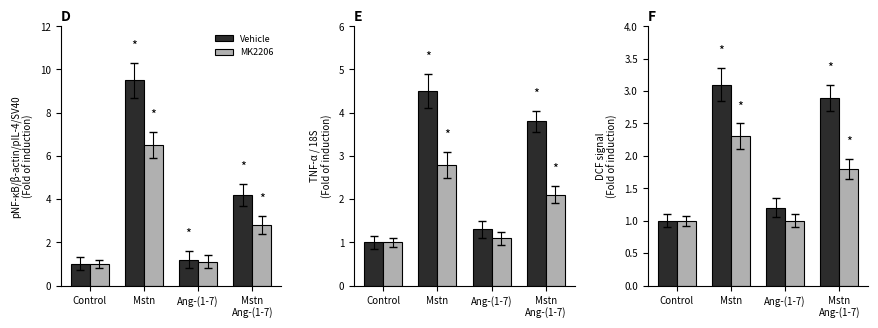

The value of MK2206 at Ang-(1-7) is 1.0. True or false?

True